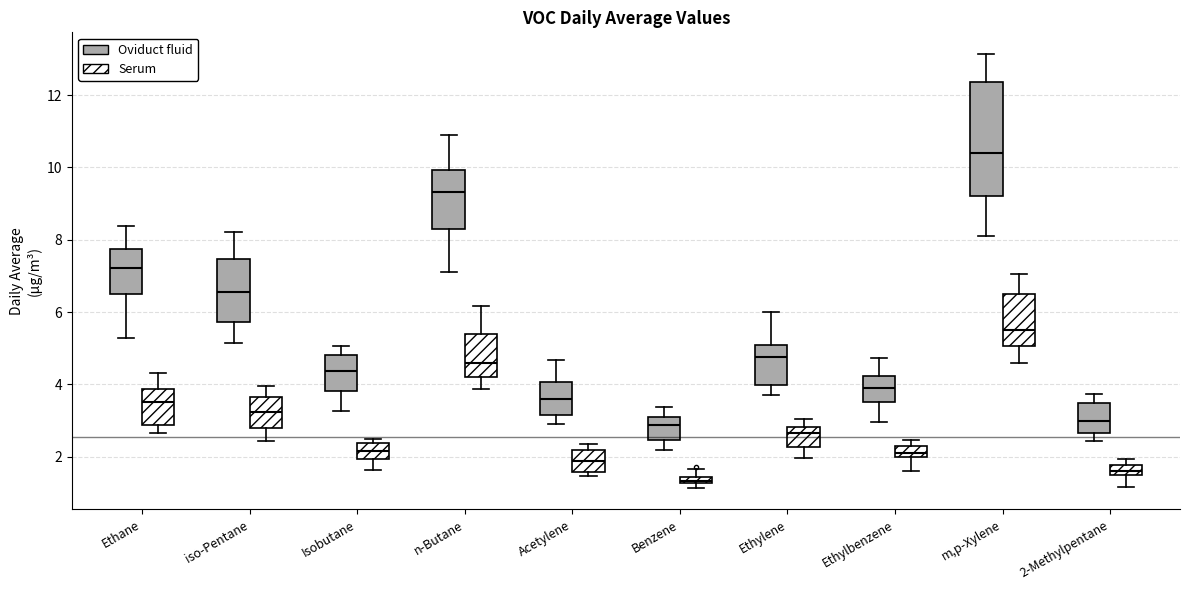

Which box's median line is the lowest?

Benzene (Serum)